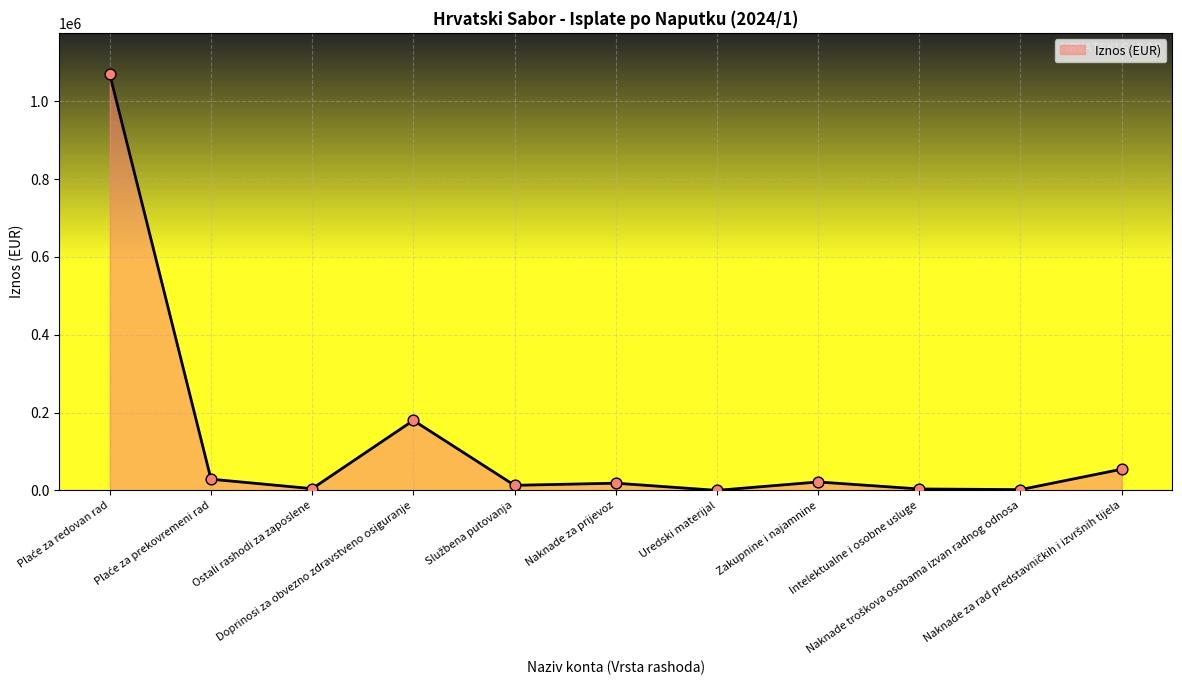

What is the greatest value displayed?

1068847.3